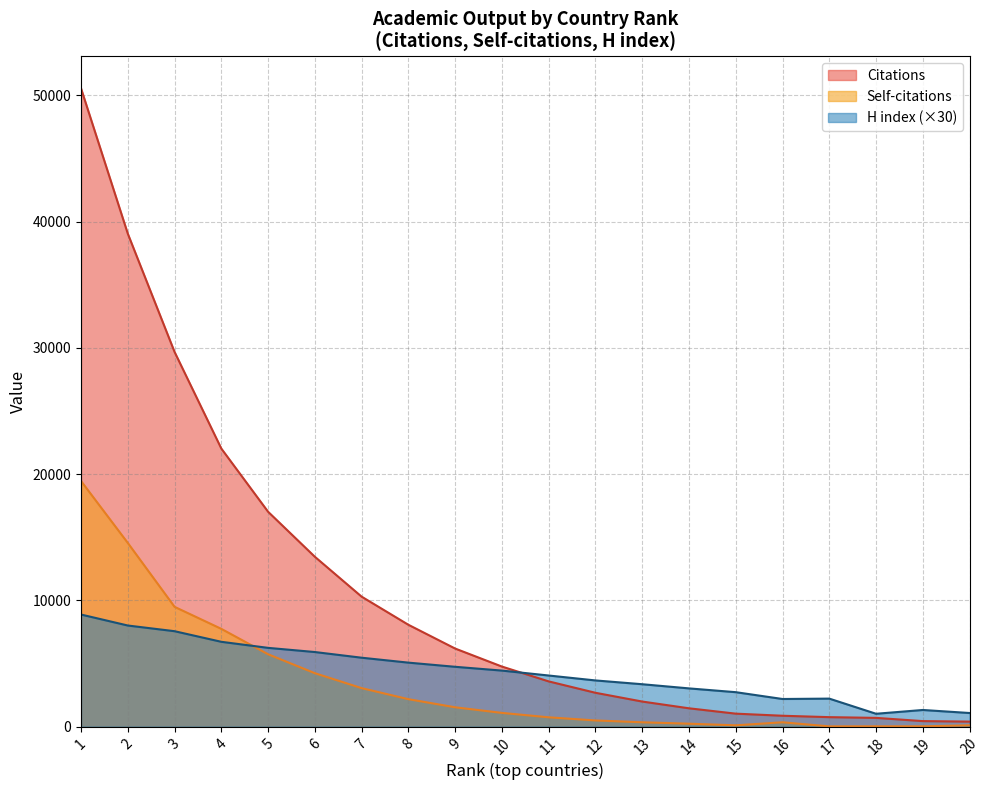

What is the total value across all series at 13?

5694